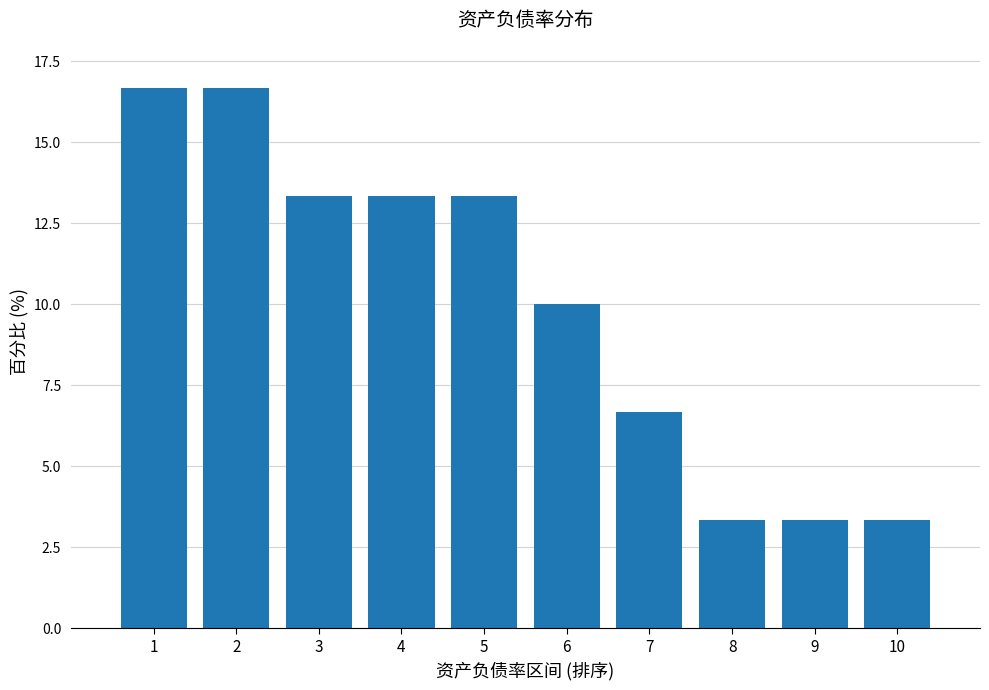

Reading right to left, transcribe all the data shown in this chart.

10=3.3	9=3.3	8=3.3	7=6.7	6=10.0	5=13.3	4=13.3	3=13.3	2=16.7	1=16.7